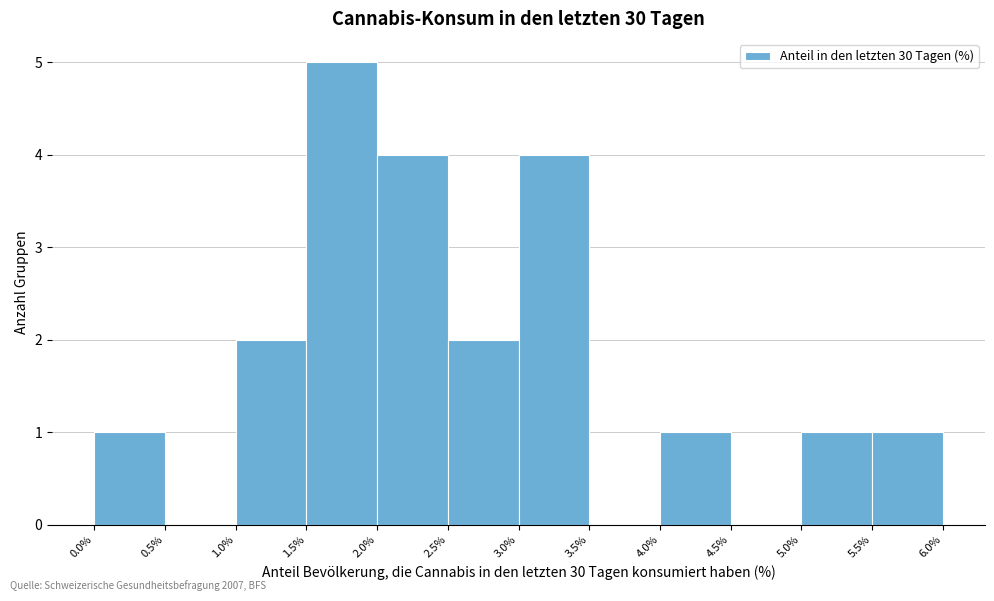

Reading left to right, transcribe this chart: for each bar, give the range it covers on the x-axis and its height. The values are not printed on the chart, so give them approximately, as read against the axis.

0.0% to 0.5%: 1
0.5% to 1.0%: 0
1.0% to 1.5%: 2
1.5% to 2.0%: 5
2.0% to 2.5%: 4
2.5% to 3.0%: 2
3.0% to 3.5%: 4
3.5% to 4.0%: 0
4.0% to 4.5%: 1
4.5% to 5.0%: 0
5.0% to 5.5%: 1
5.5% to 6.0%: 1